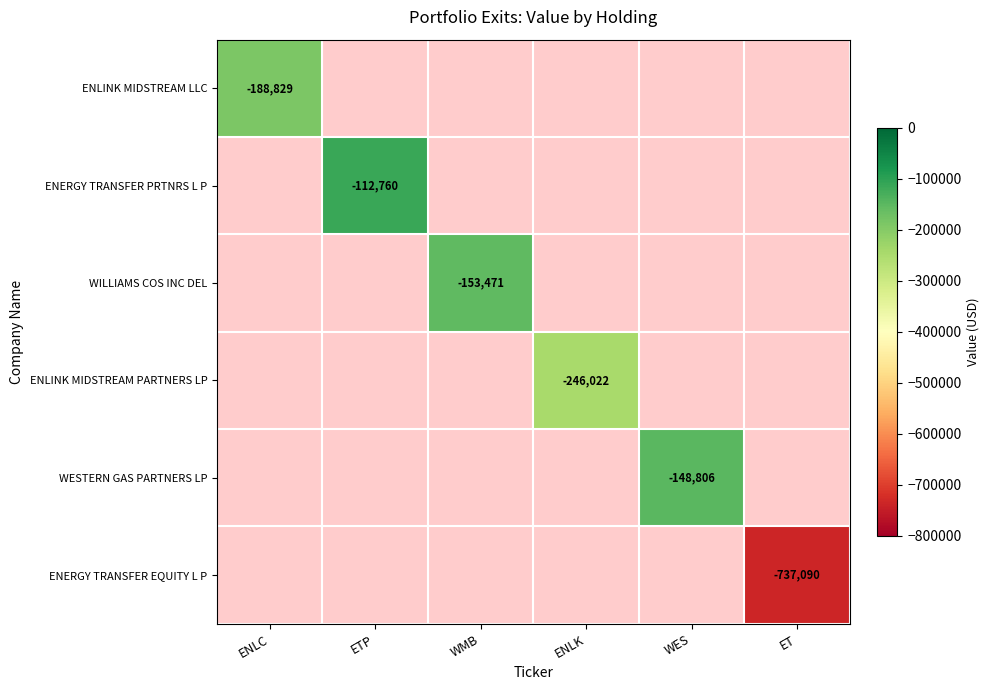

The ENERGY TRANSFER EQUITY L P series shows -1112311 at ET. True or false?

False